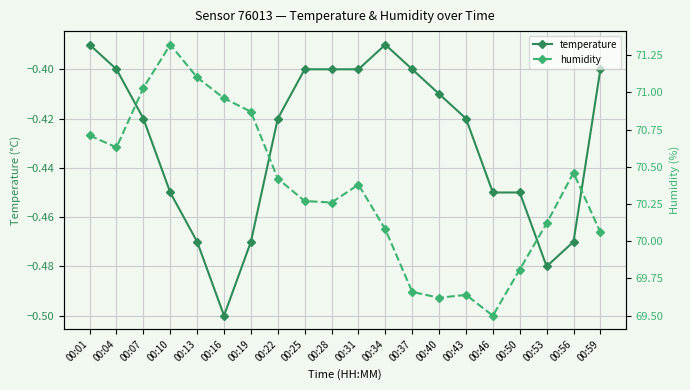

At which category does humidity reach its first local peak?

00:10